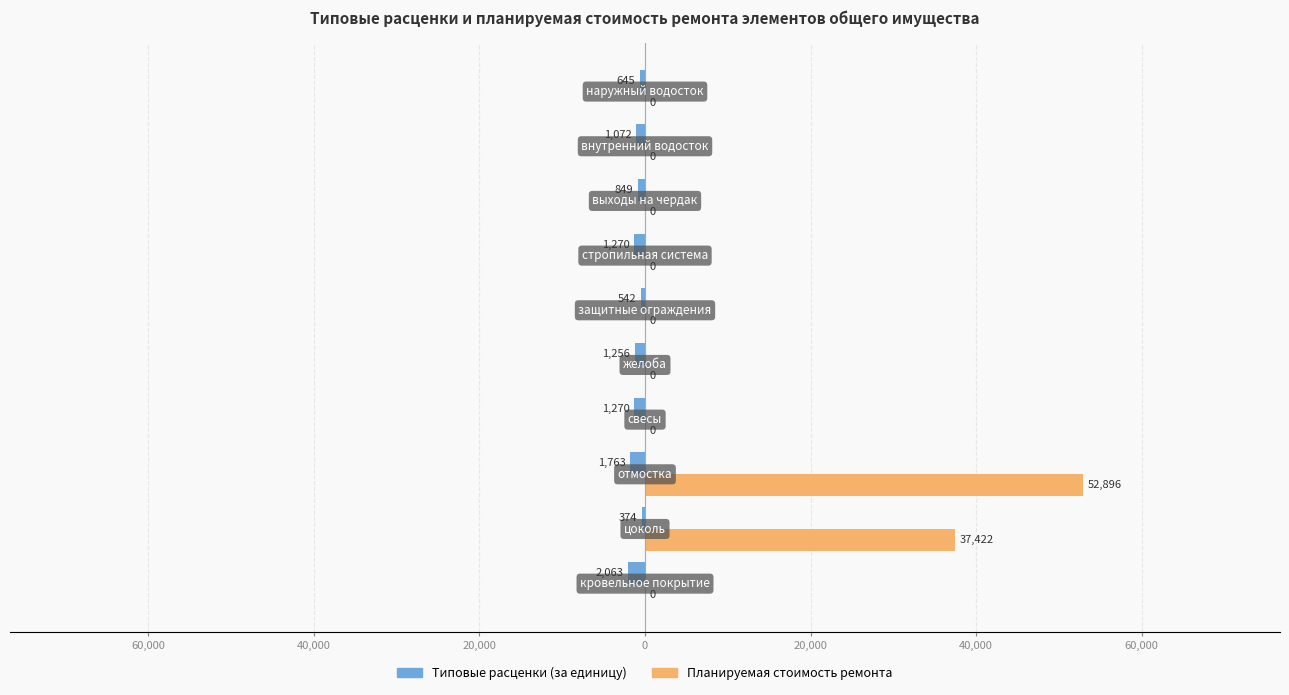

What are all the series names shown in the legend?

Типовые расценки (за единицу), Планируемая стоимость ремонта